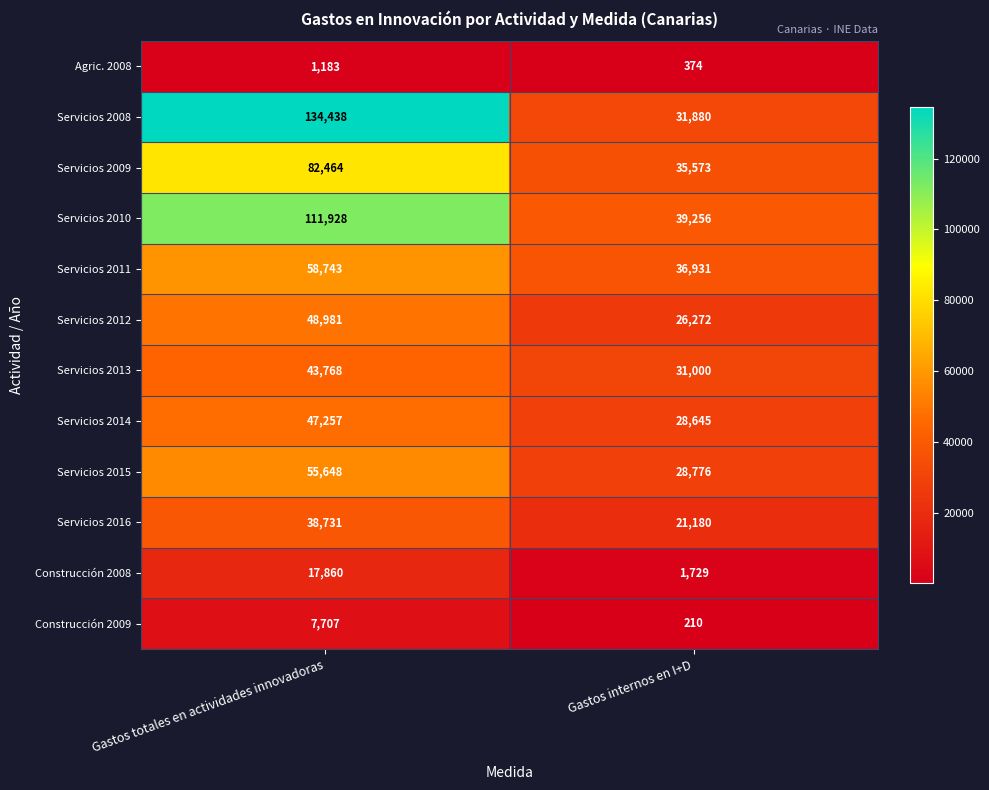

Rank the series at Gastos totales en actividades innovadoras from lowest to highest value.

Agric. 2008, Construcción 2009, Construcción 2008, Servicios 2016, Servicios 2013, Servicios 2014, Servicios 2012, Servicios 2015, Servicios 2011, Servicios 2009, Servicios 2010, Servicios 2008